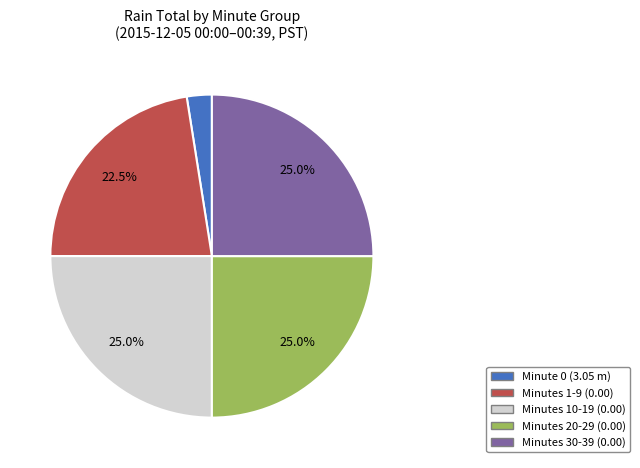

Is there a majority slice in this chart?

No